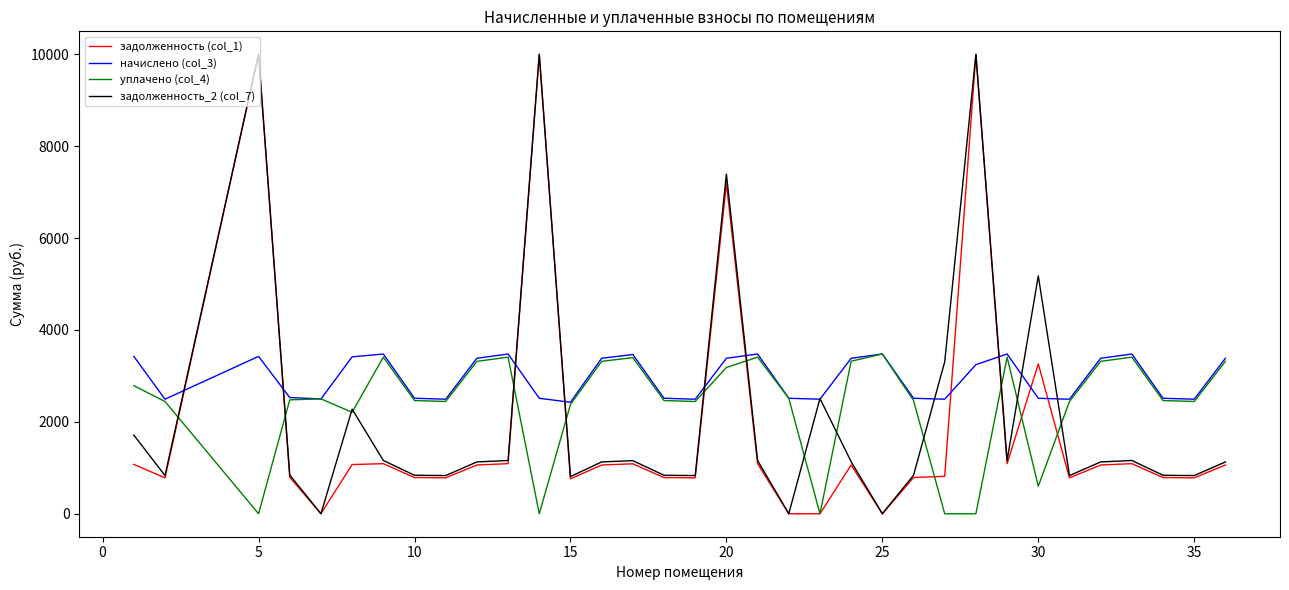

What is the maximum value shown in the chart?

10000.0